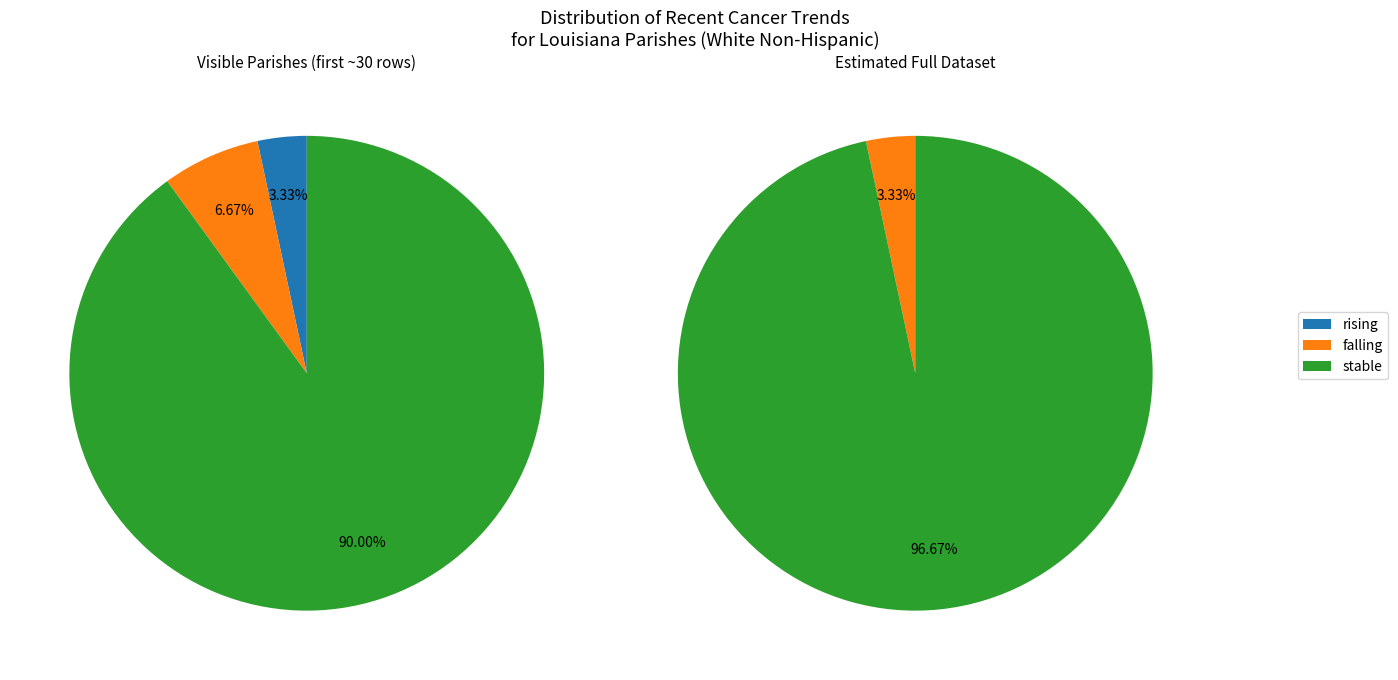

Rank the categories by value from highest to lowest.

stable, falling, rising